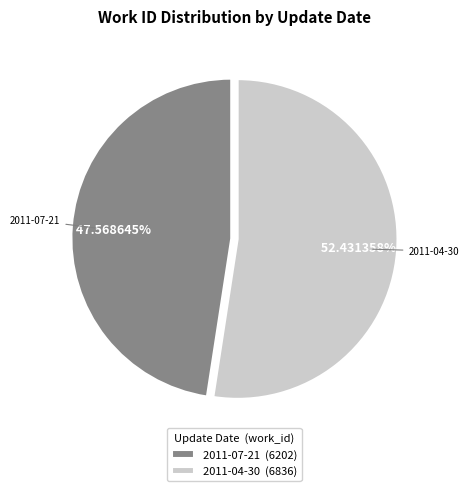

Approximately how many times larger is the value at 2011-07-21 compared to 2011-04-30?

0.9